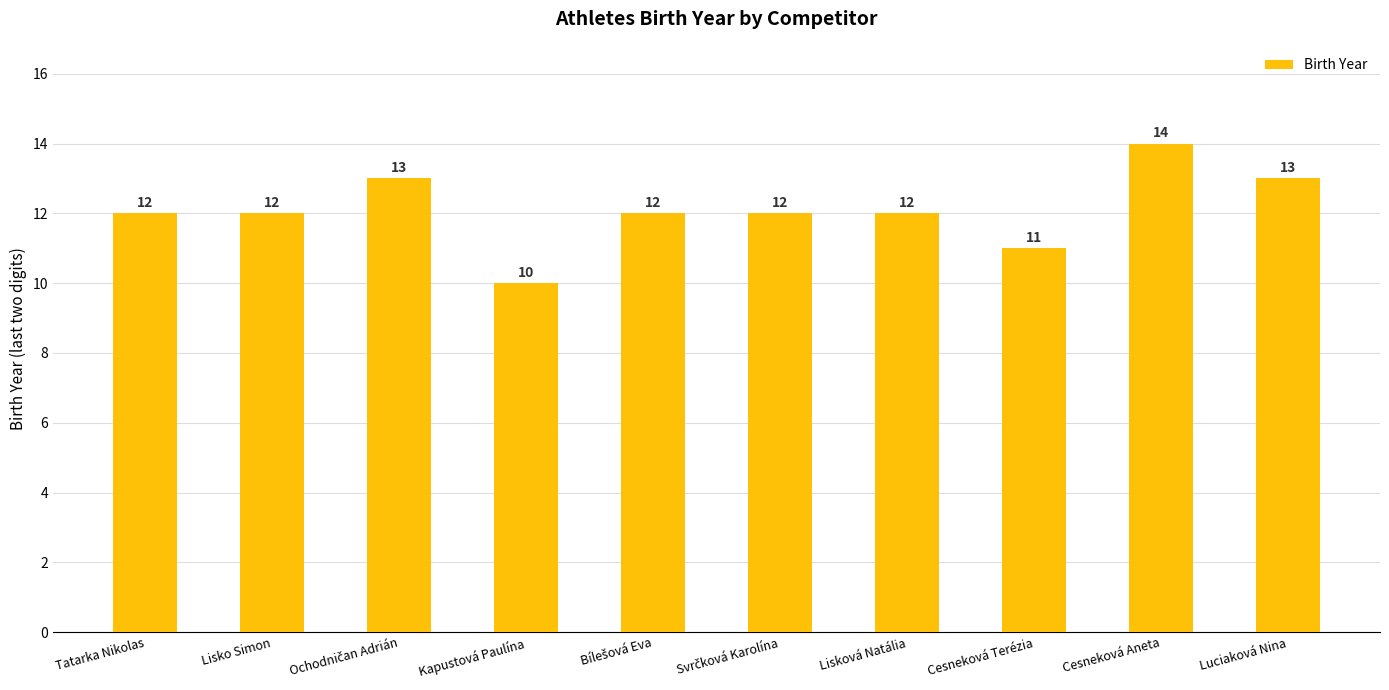

Does the chart contain stacked bars?

No